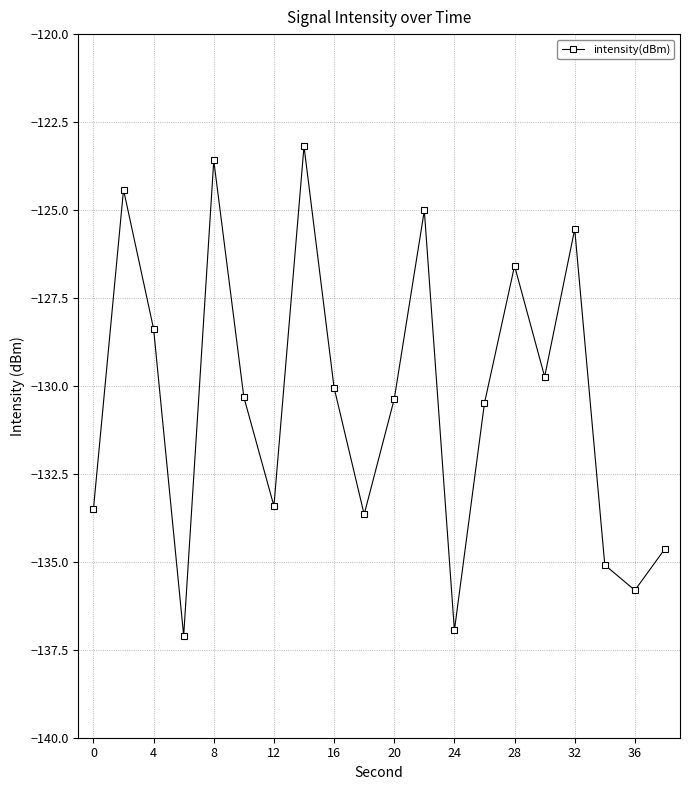

Does the chart have visible grid lines?

Yes